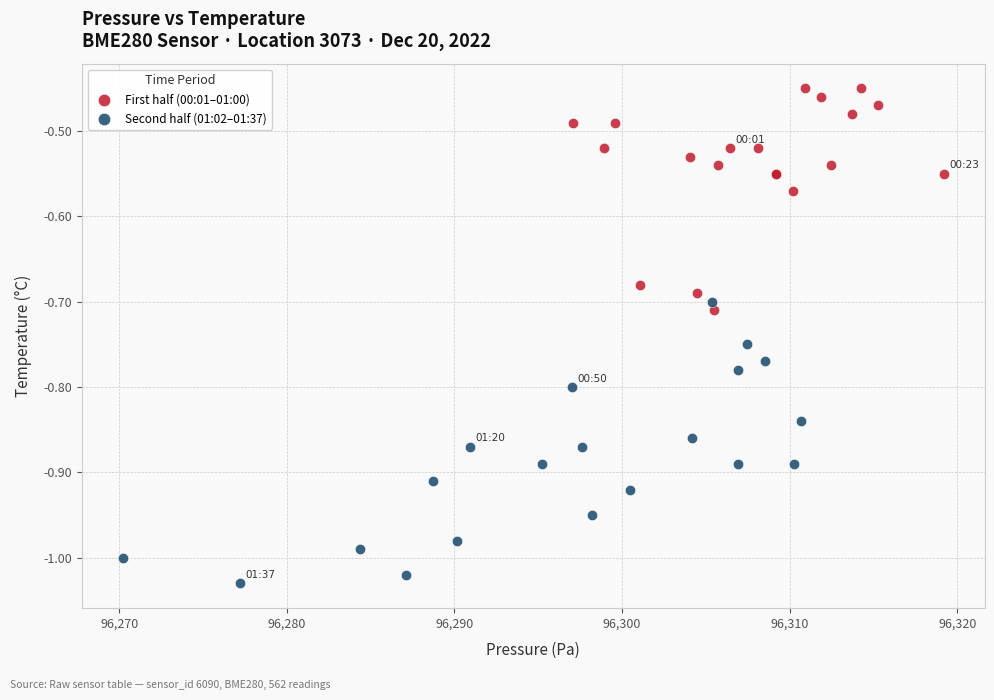

What are all the series names shown in the legend?

First half (00:01–01:00), Second half (01:02–01:37)